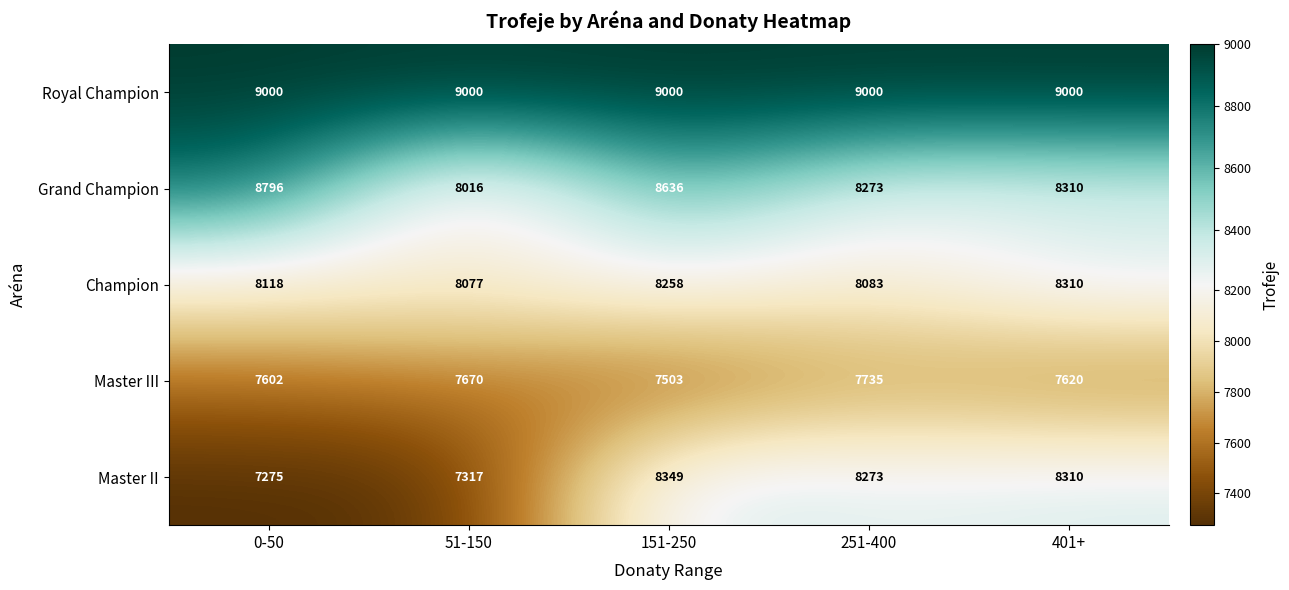

Which series has the largest total across all categories?

Royal Champion